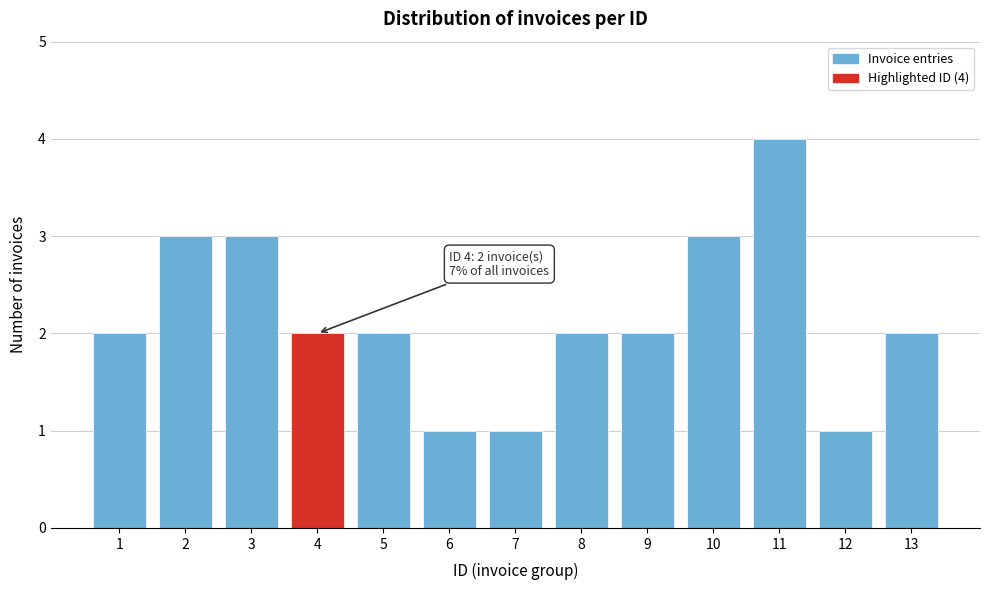

Reading left to right, transcribe all the data shown in this chart.

1=2	2=3	3=3	4=2	5=2	6=1	7=1	8=2	9=2	10=3	11=4	12=1	13=2